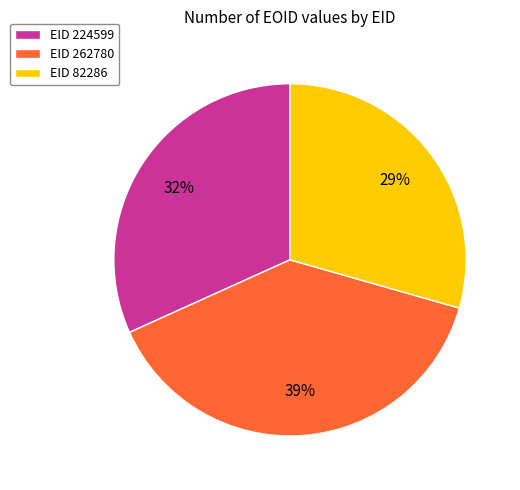

To the nearest percent, what percentage of the pie is EID 82286?

29%